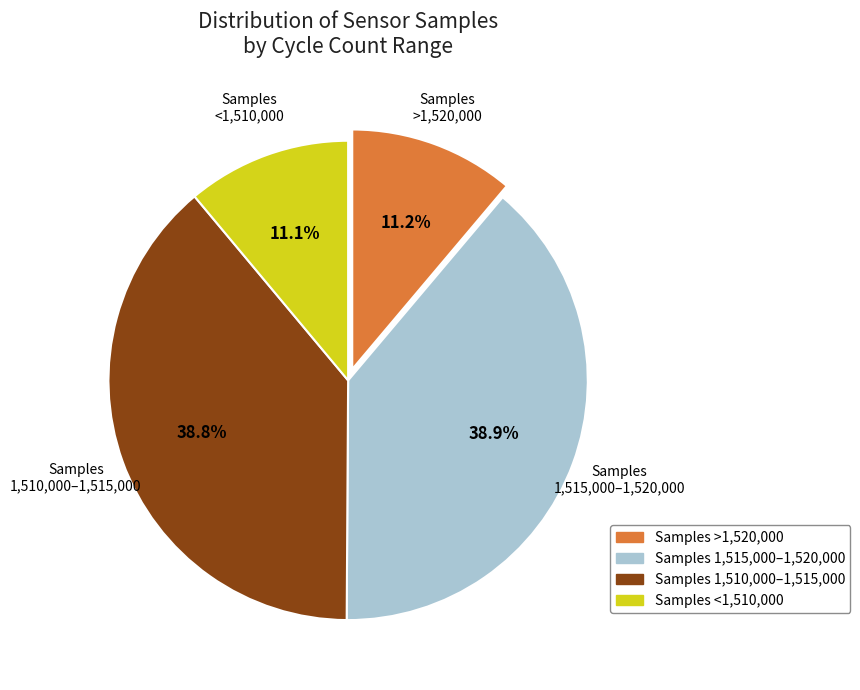

Is there any slice that represents more than half of the pie?

No